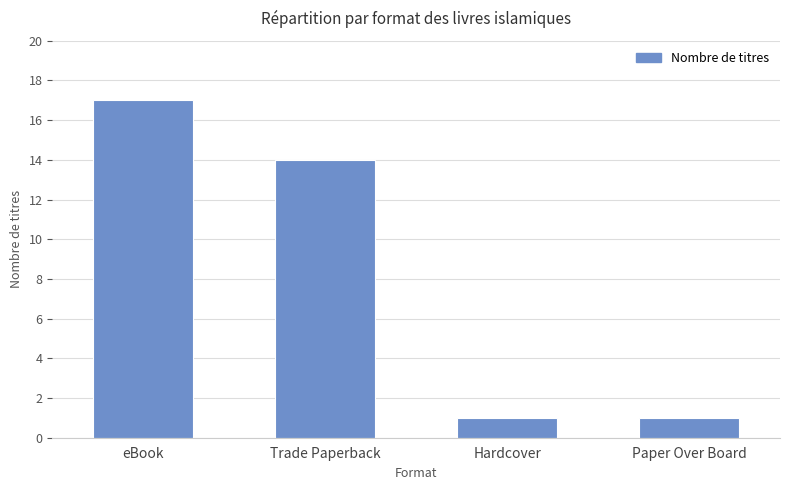

Between Hardcover and Trade Paperback, which is larger?

Trade Paperback